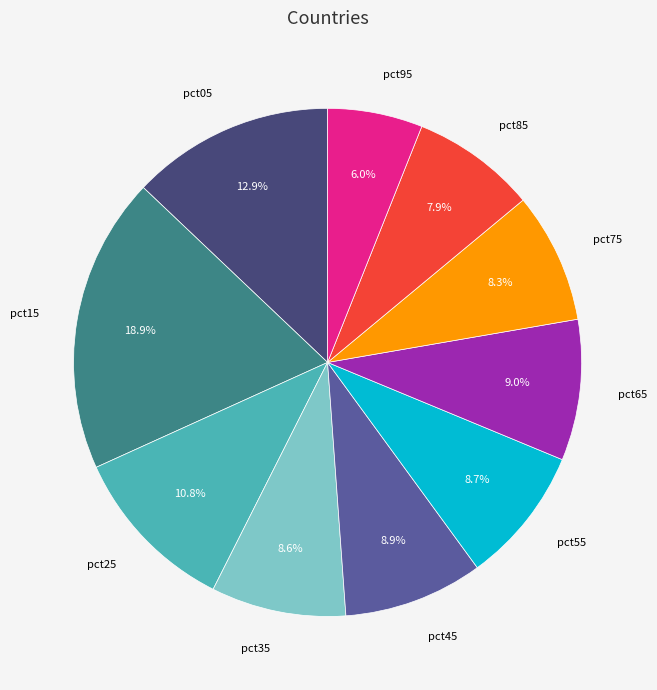

Is there a majority slice in this chart?

No